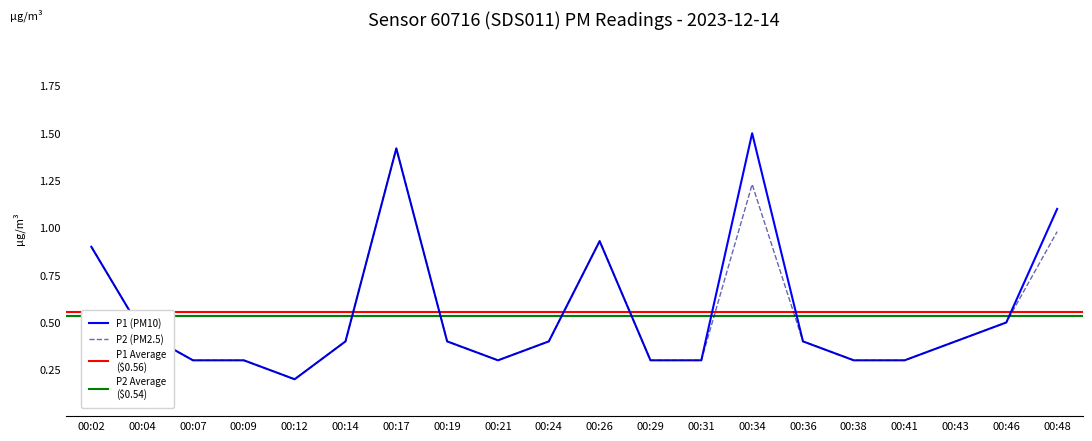

Rank the series by their maximum value, from highest to lowest.

P1, P2